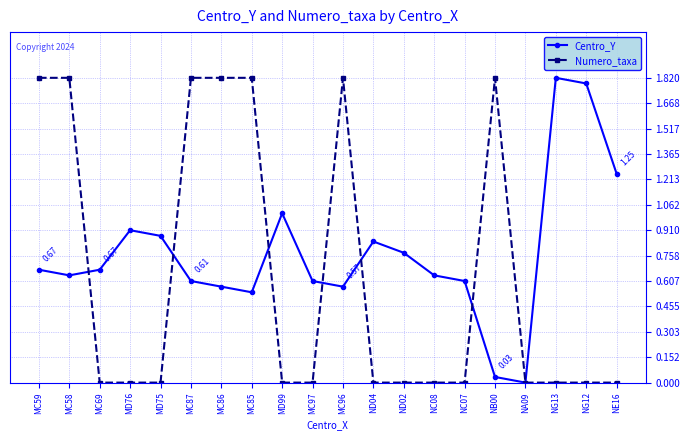

Is the value of Numero_taxa at MC58 greater than the value of Centro_Y at MD76?

Yes